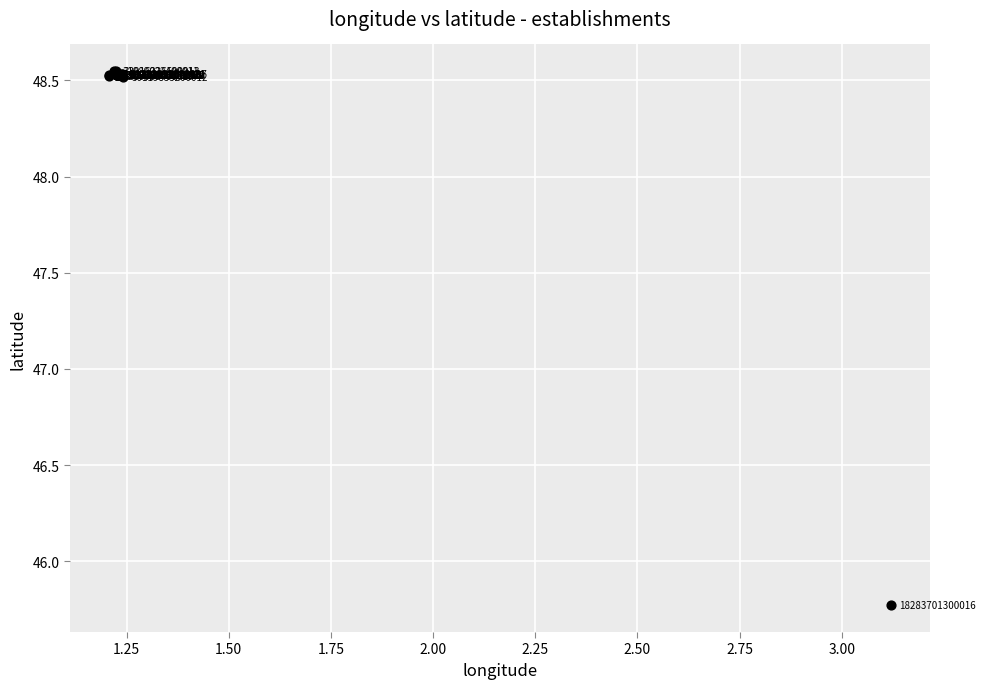

What Y value in the scatter plot is closest to 47?

45.8